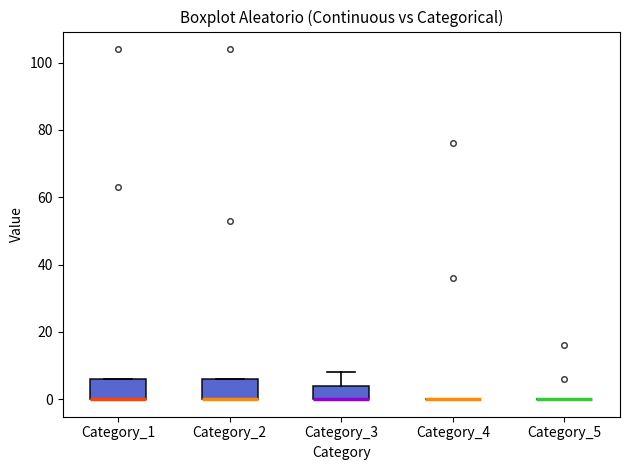

Reading left to right, read every box against the y-axis: the position of its median line, the range the box covers, and the ends of its whiskers. The values are not printed on the chart, so give them approximately, as read against the axis.

Category_1: median 0 (drawn on the box's lower edge), box 0 to 6, whiskers 0 to 6
Category_2: median 0 (drawn on the box's lower edge), box 0 to 6, whiskers 0 to 6
Category_3: median 0 (drawn on the box's lower edge), box 0 to 4, whiskers 0 to 8
Category_4: box collapsed to a line at 0, whiskers 0 to 0
Category_5: box collapsed to a line at 0, whiskers 0 to 0